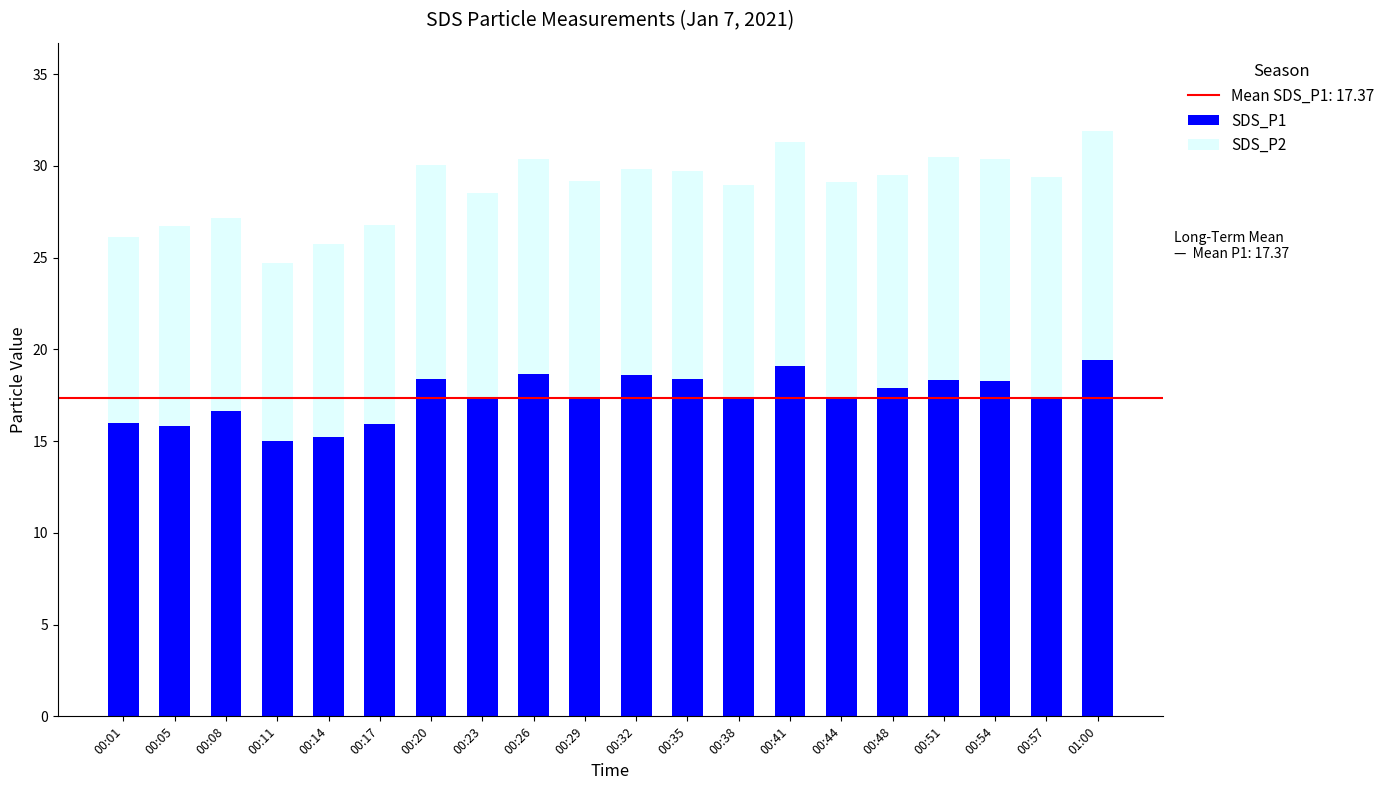

What is the maximum value for SDS_P1?

19.4